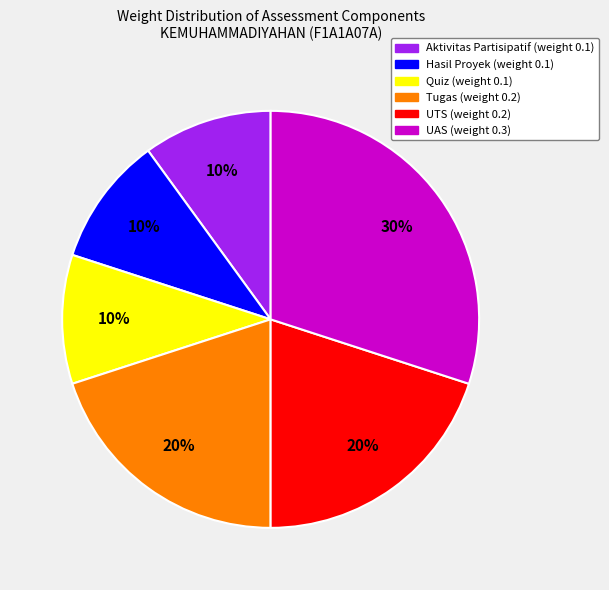

Does UTS account for over 50% of the chart?

No